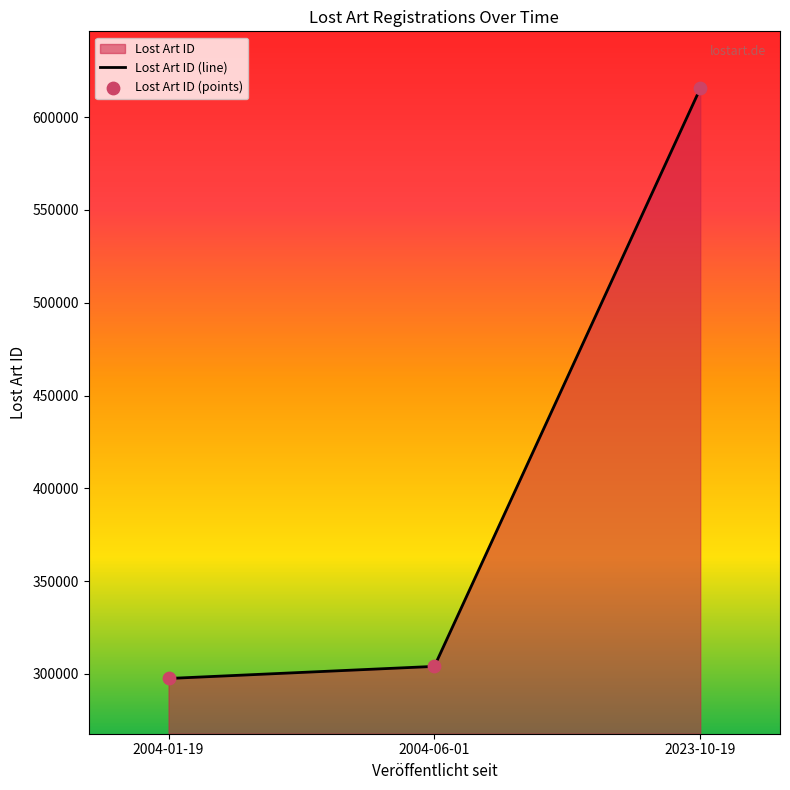

The value at 2023-10-19 is 1094495. True or false?

False